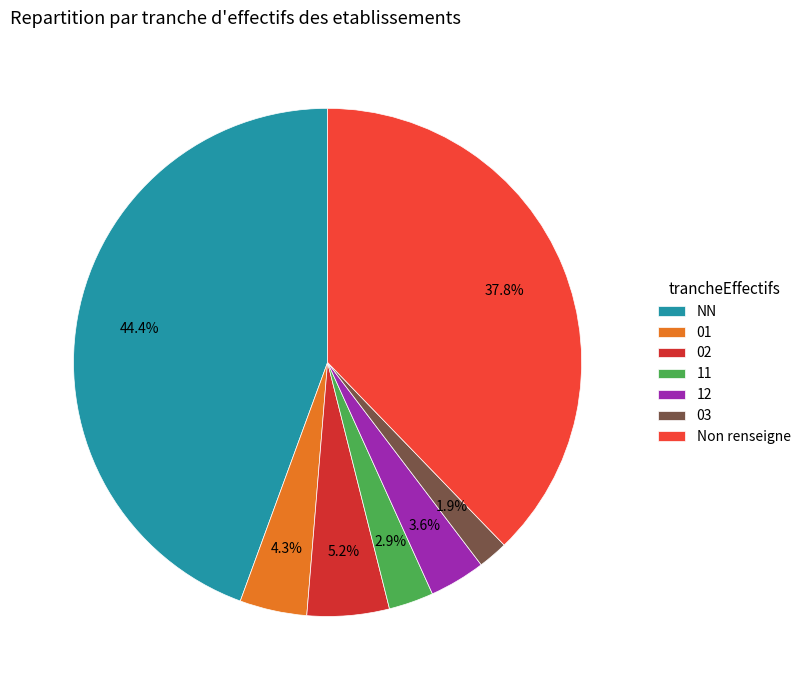

What percentage is NOT represented by 02?

94.8%